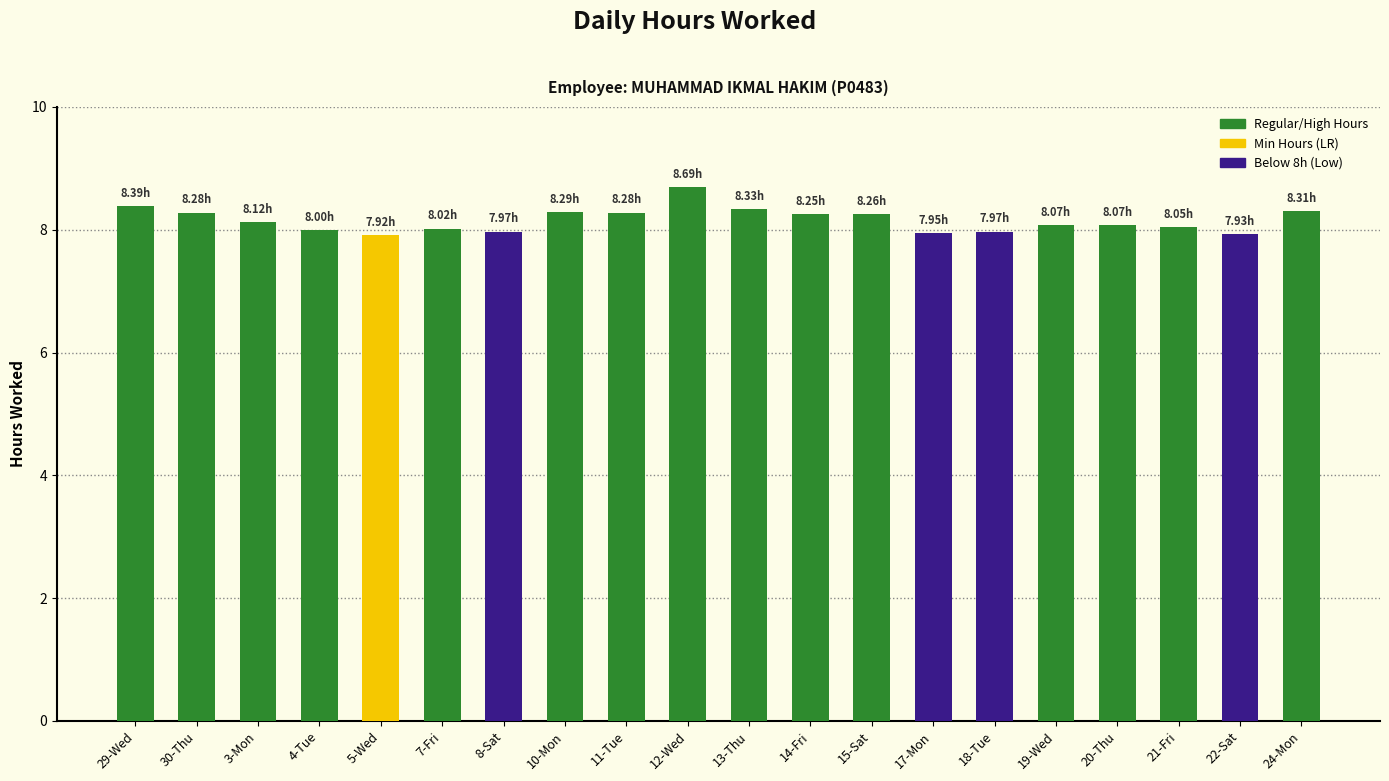

Between 20-Thu and 18-Tue, which is larger?

20-Thu